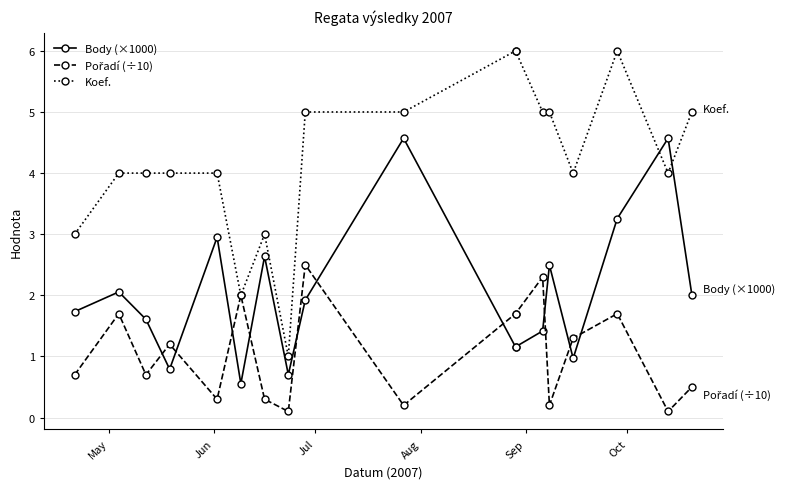

True or false: Koef. has more than 1 points higher than both neighbors.

True